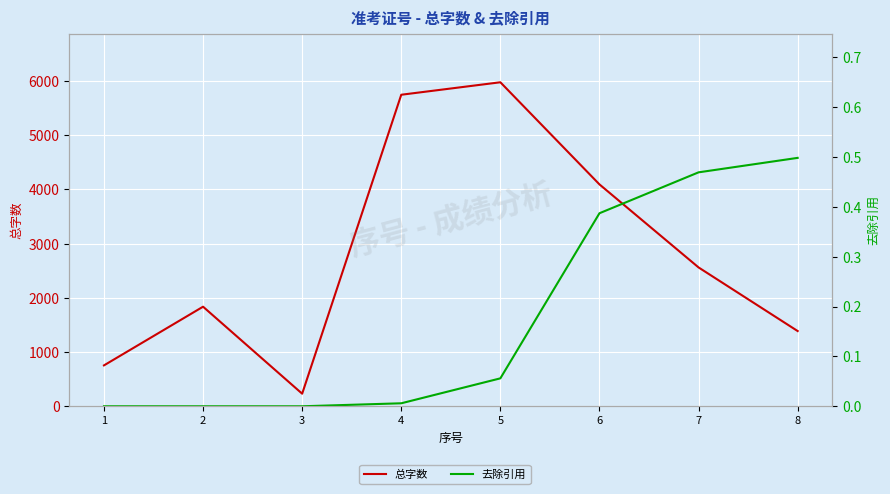

Reading left to right, transcribe all the data shown in this chart.

总字数: 754.0	1836.0	232.0	5744.0	5974.0	4091.0	2560.0	1387.0
去除引用: 0.0	0.0	0.0	0.0	0.1	0.4	0.5	0.5